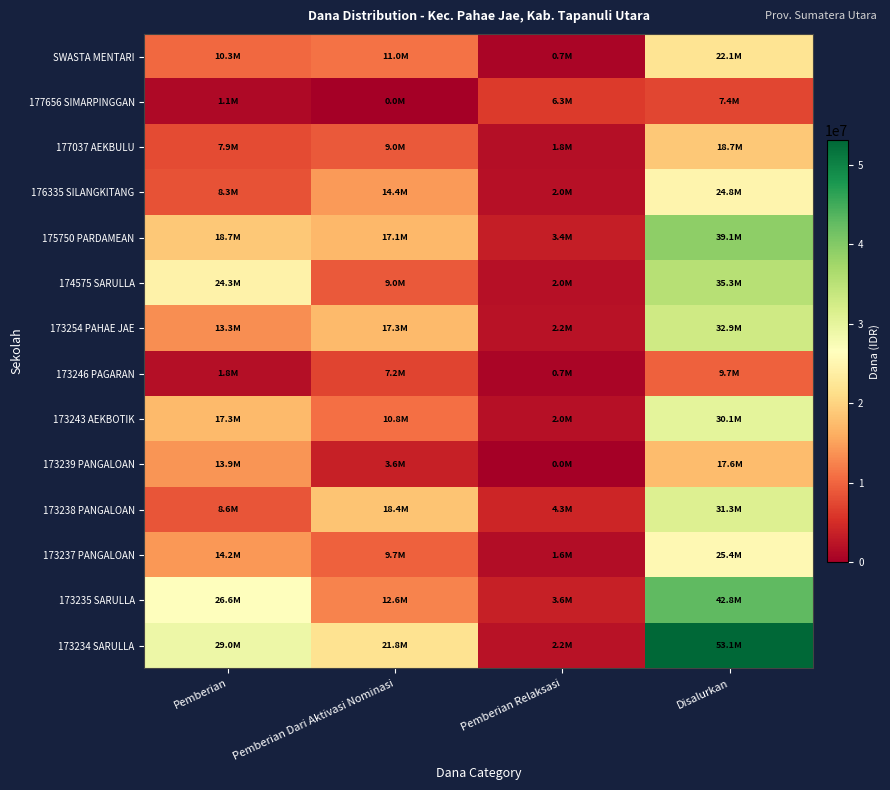

Which label corresponds to the smallest value in the chart?

Pemberian Relaksasi